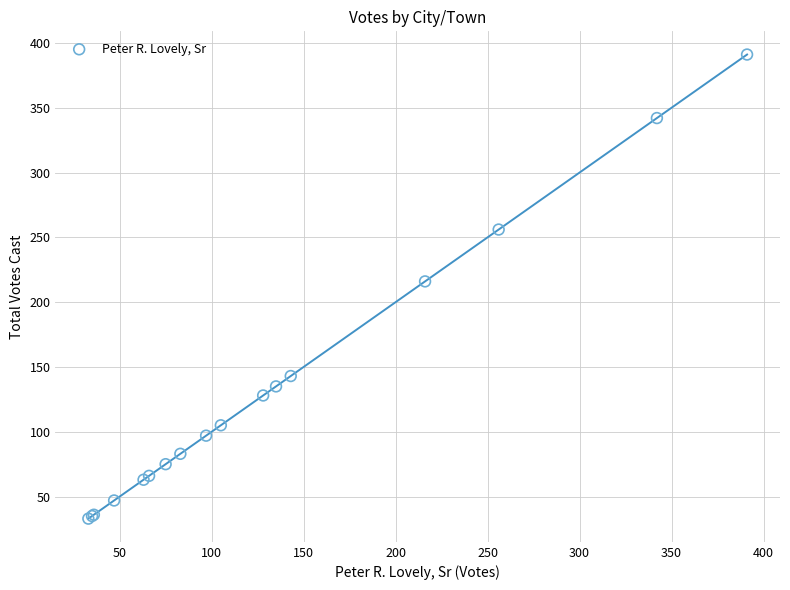

What Y value in the scatter plot is closest to 212?

216